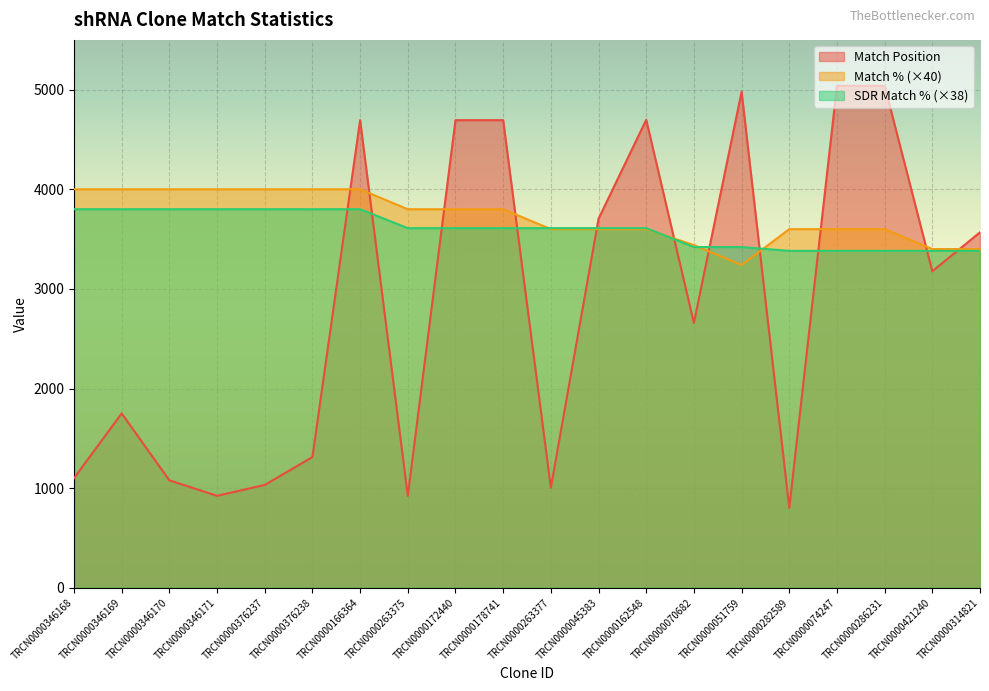

What is the label of the 9th point from the right?

TRCN0000045383